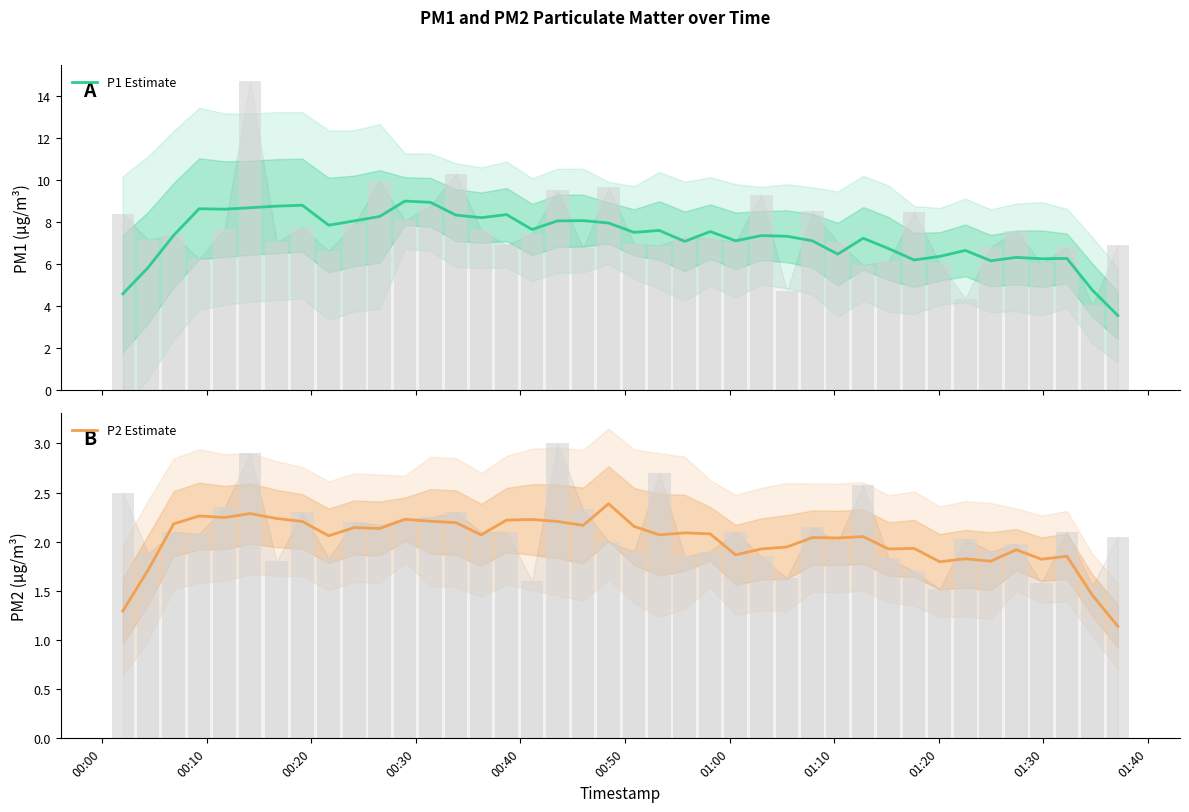

At how many categories does at least one series exceed 6?

36